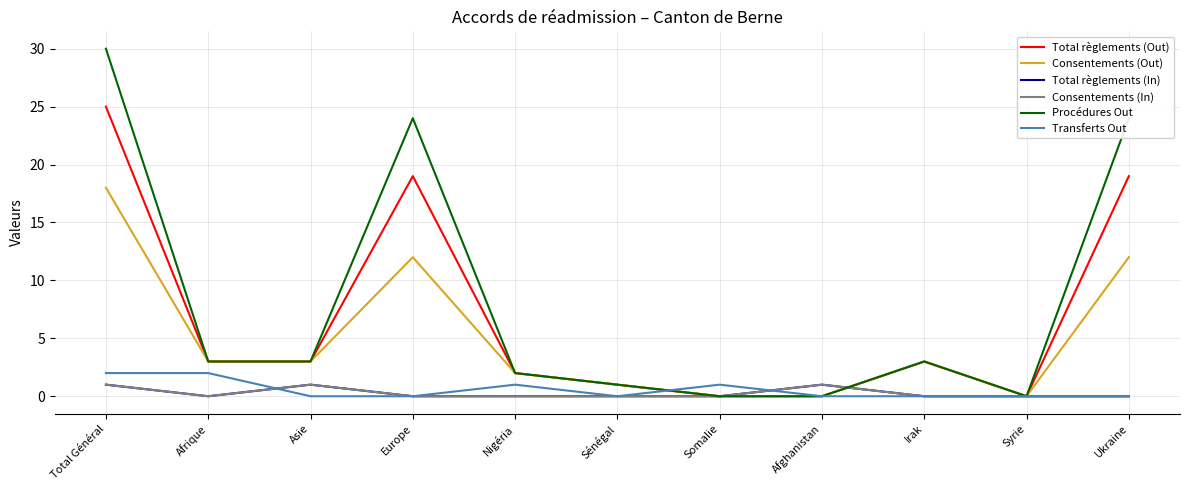

Is this an area chart (filled region under the line)?

No